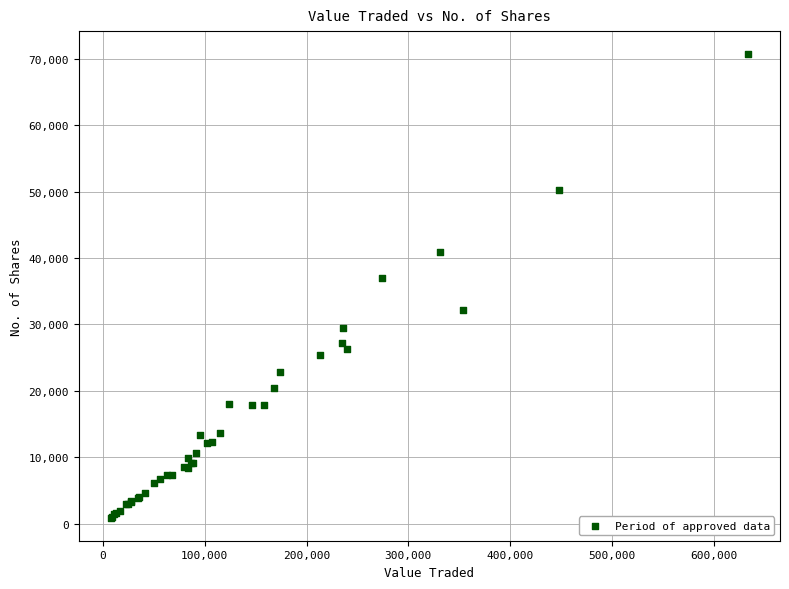

What Y value in the scatter plot is closest to 35796?

36930